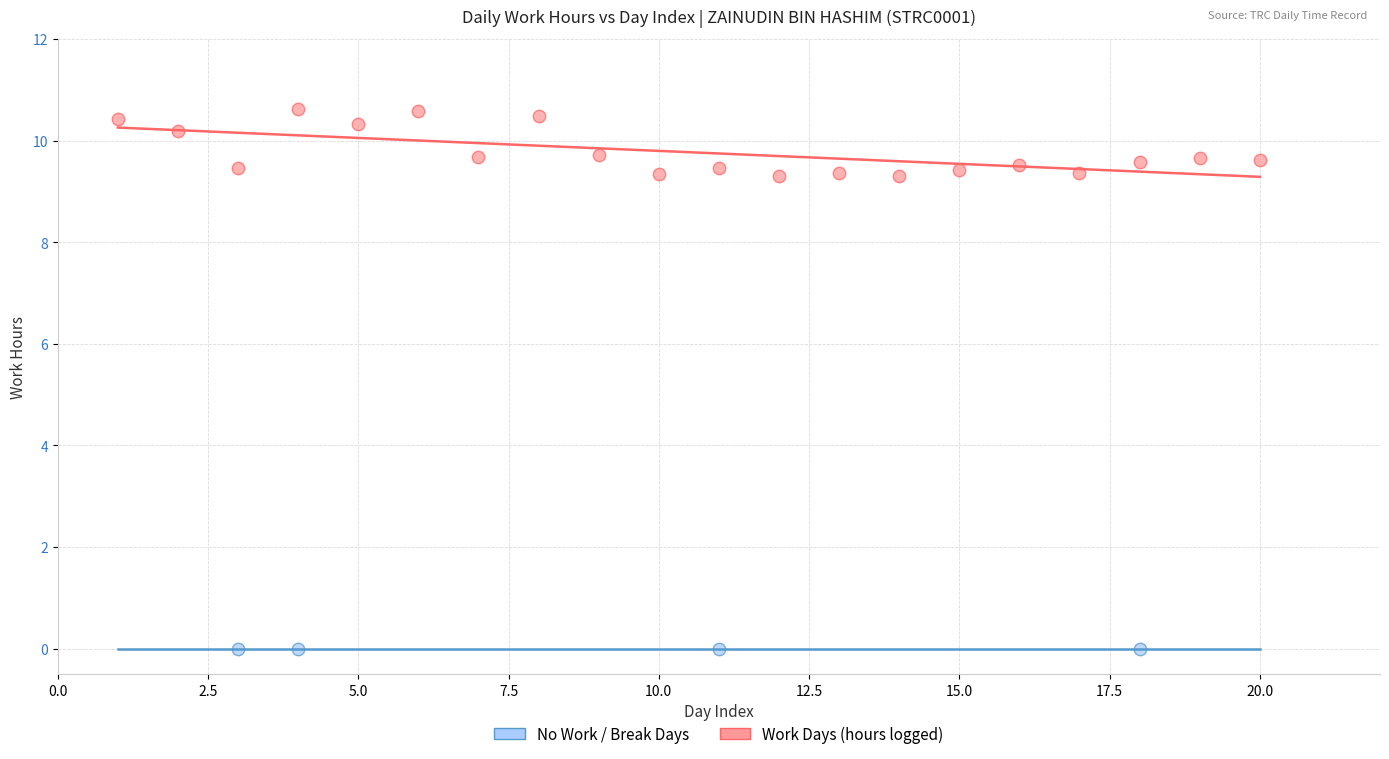

Which series contains the highest Y value?

Work Days (hours logged)